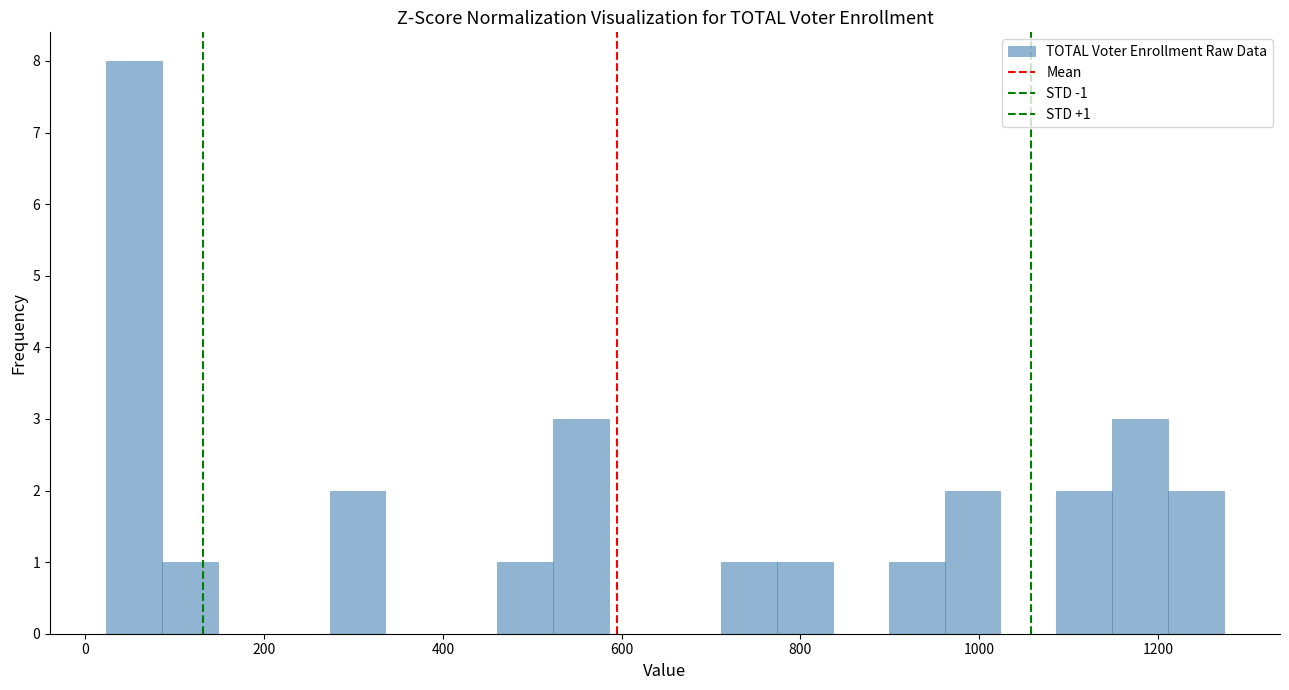

Read against the x-axis, roughly where is the centre of the tallest bar?

60